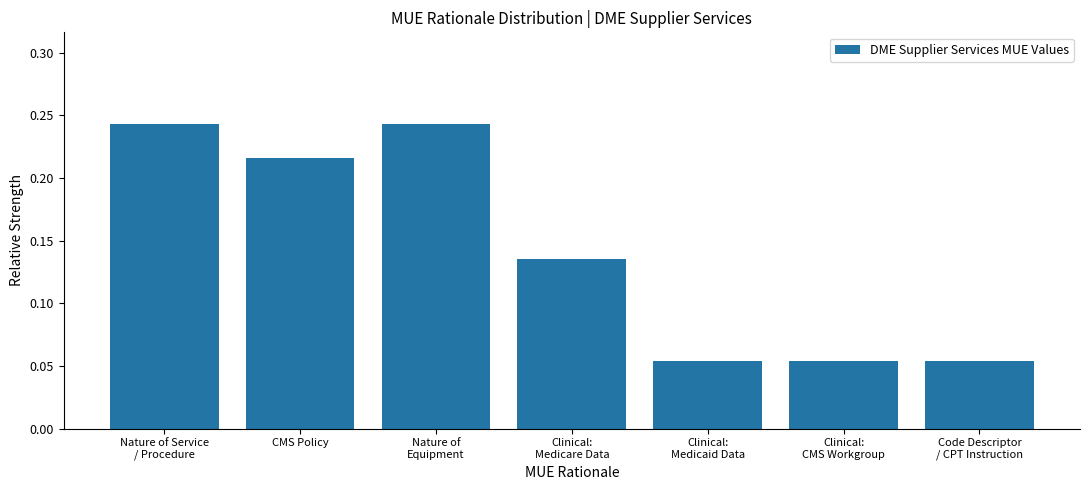

What is the sum of all values?

1.0